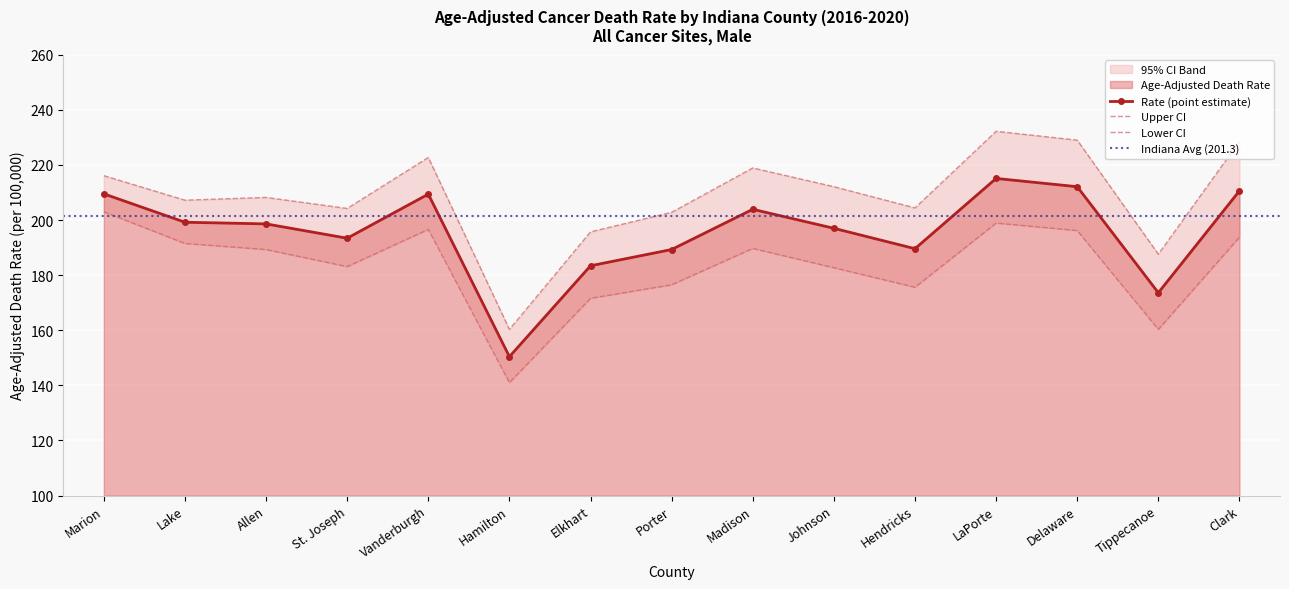

At which label does Age-Adjusted Death Rate reach its minimum?

Hamilton